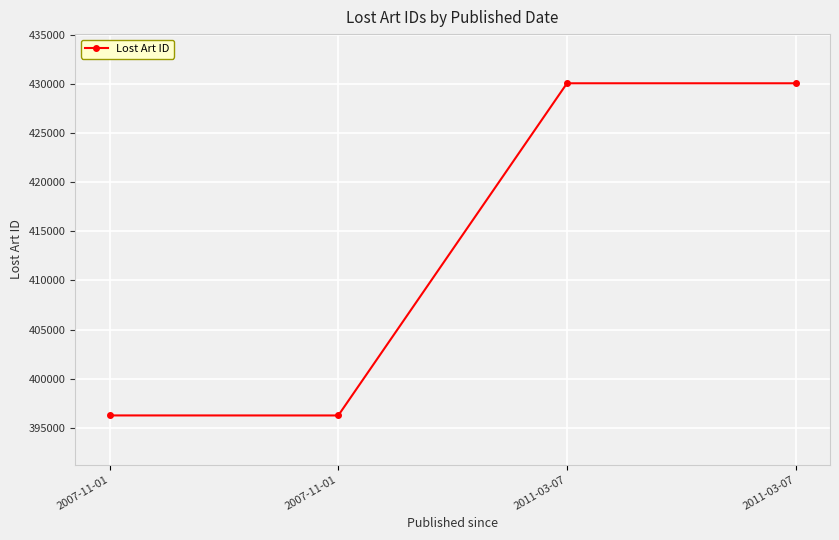

Reading left to right, what are all the values shown in this chart?

2007-11-01=396270	2007-11-01=396267	2011-03-07=430049	2011-03-07=430048